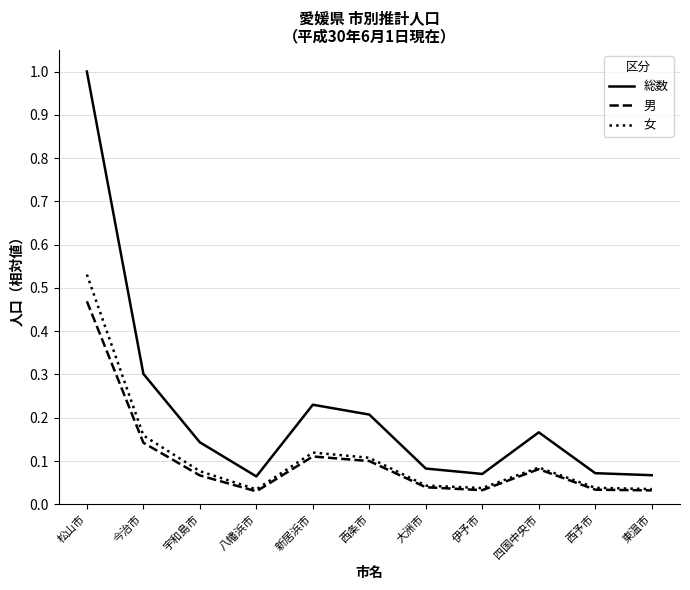

What position from the right is 八幡浜市?

8